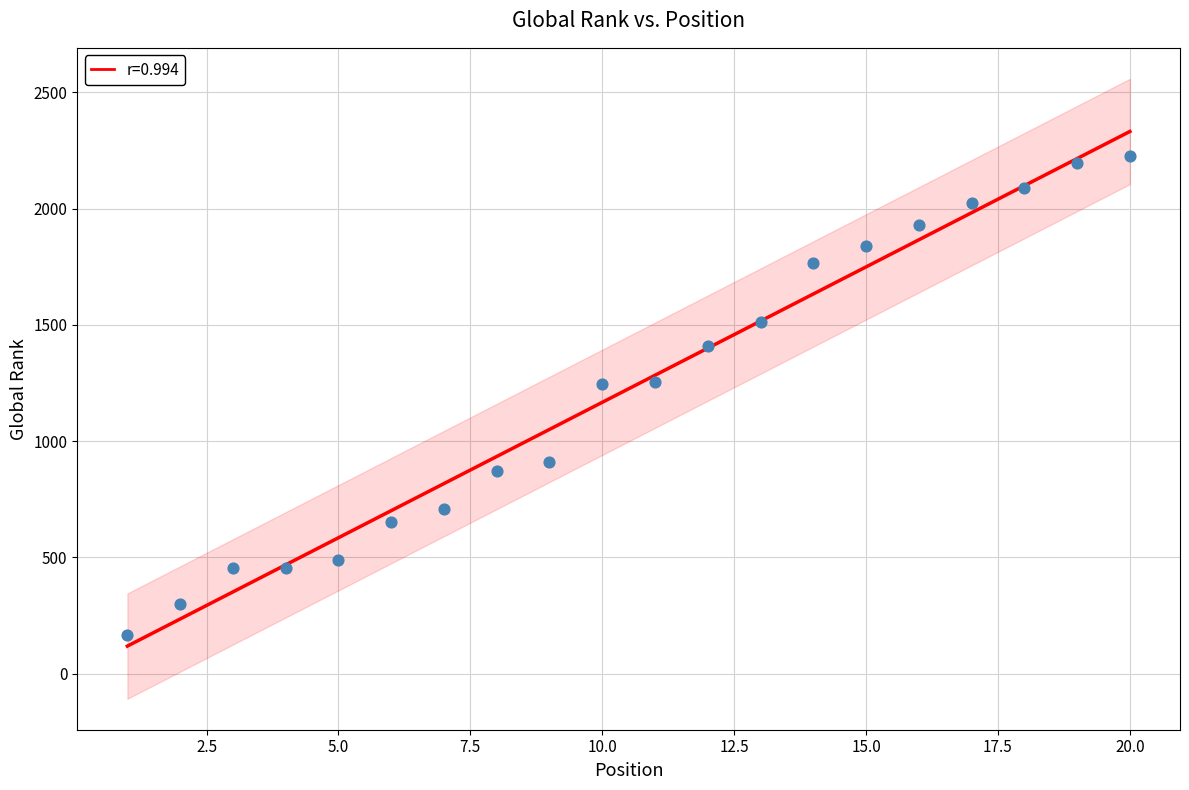

At how many categories does at least one series exceed 1508?

8